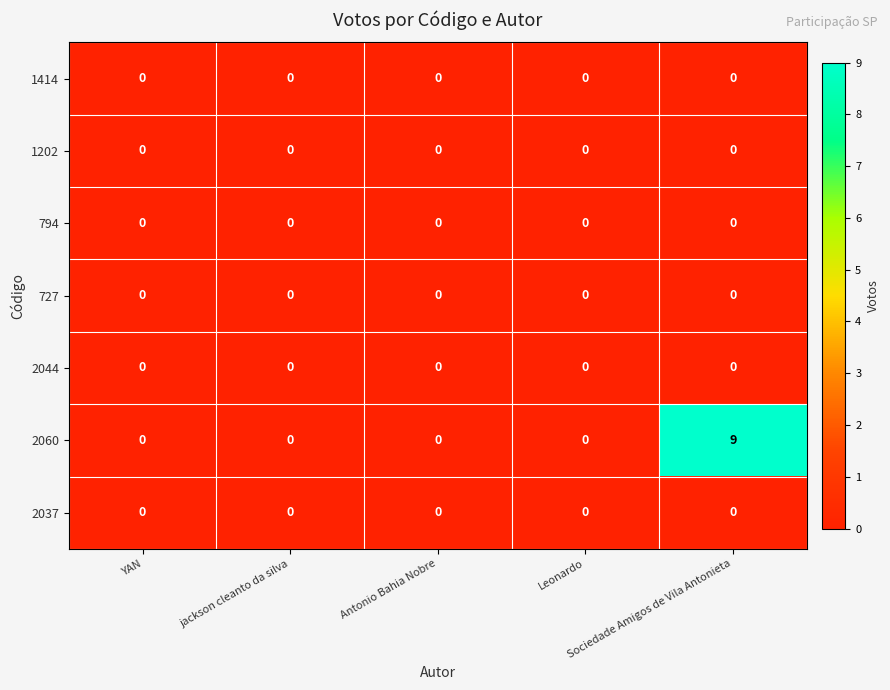

Which series has the largest range (max minus min)?

2060